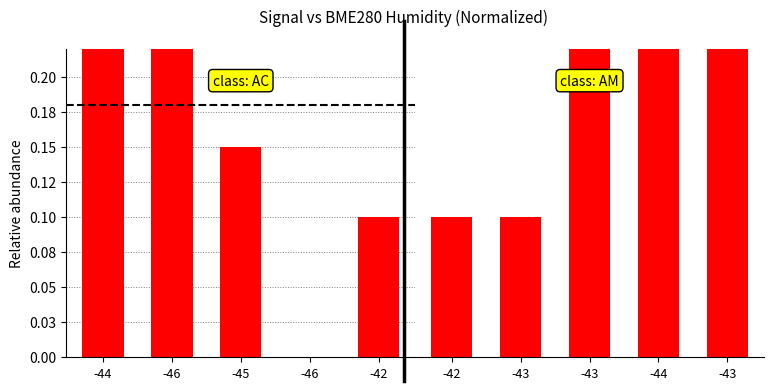

What is the highest value of the Group A series?

0.4